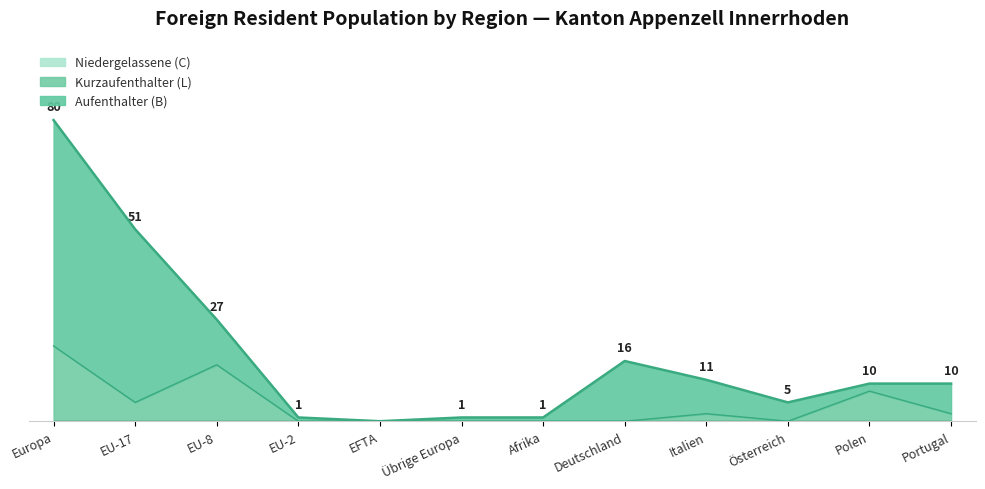

At which label does Total (Niedergelassene C) reach its peak?

Europa